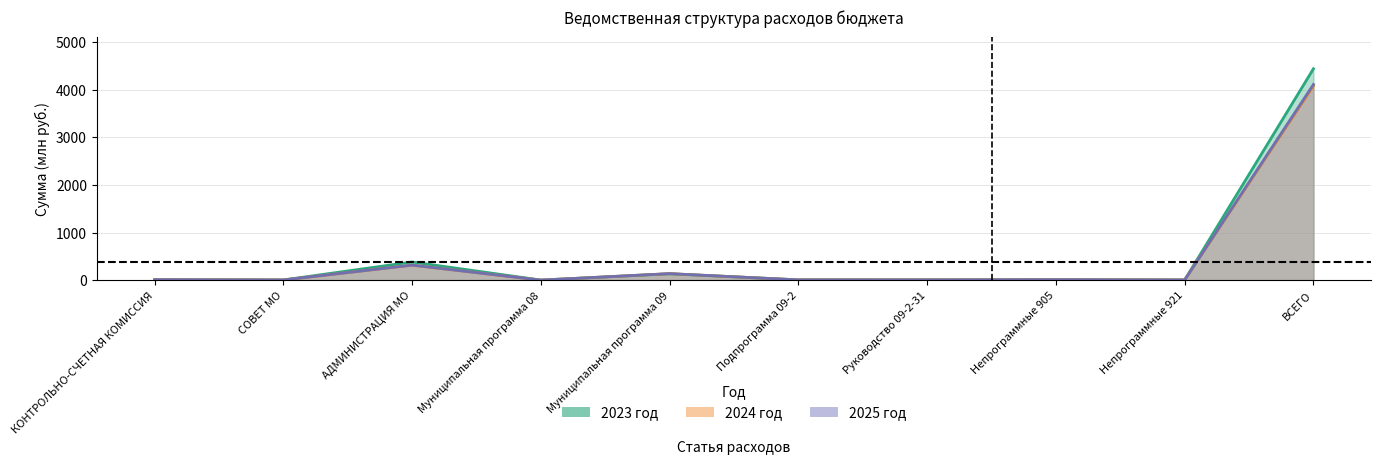

True or false: 2025 год has a value of 0.0 at Муниципальная программа 08.

True